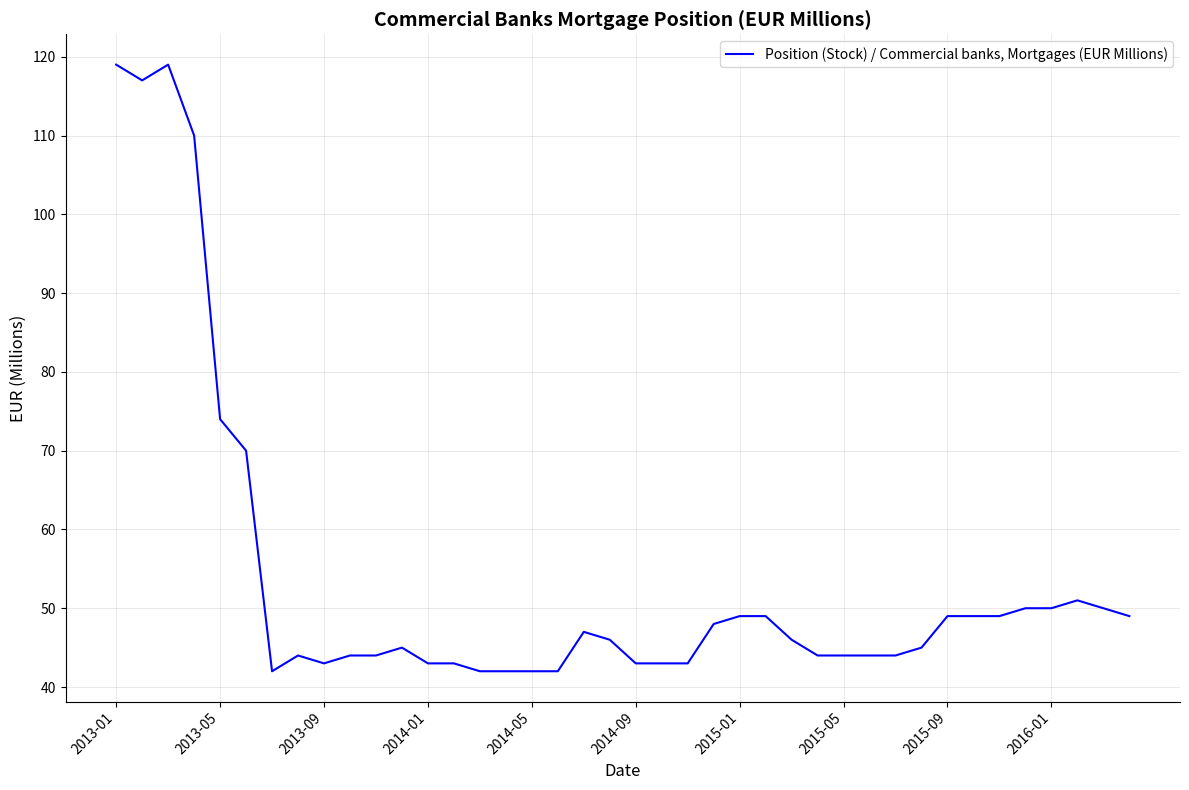

What is the minimum value shown in the chart?

42